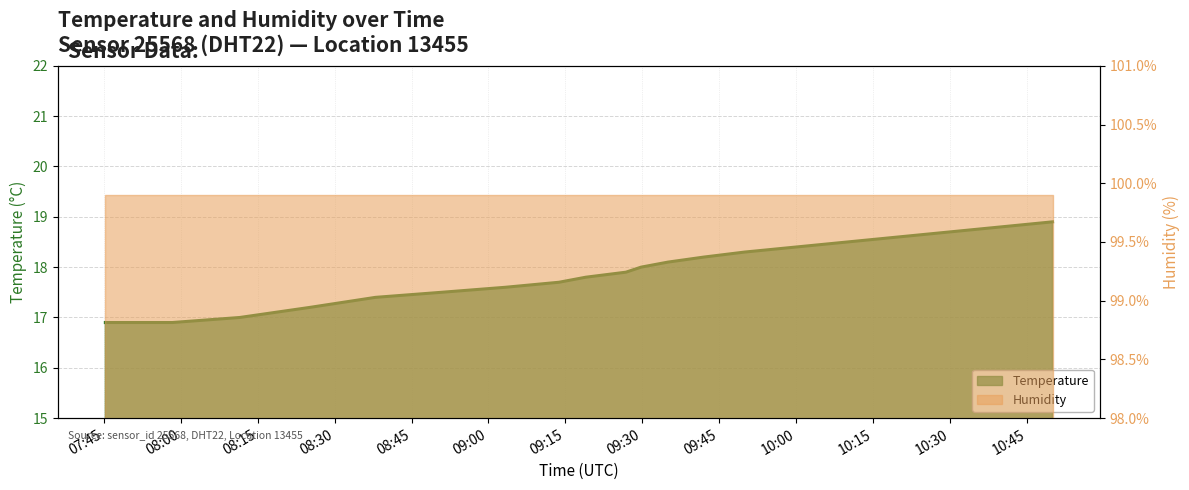

List the labels in order of value, smallest first.

2023-10-09T07:45:18, 2023-10-09T07:58:22, 2023-10-09T08:11:30, 2023-10-09T08:25:09, 2023-10-09T08:37:59, 2023-10-09T08:50:48, 2023-10-09T09:03:18, 2023-10-09T09:13:46, 2023-10-09T09:18:59, 2023-10-09T09:26:49, 2023-10-09T09:29:46, 2023-10-09T09:35:00, 2023-10-09T09:42:00, 2023-10-09T09:50:00, 2023-10-09T10:00:00, 2023-10-09T10:10:00, 2023-10-09T10:20:00, 2023-10-09T10:30:00, 2023-10-09T10:40:00, 2023-10-09T10:50:00